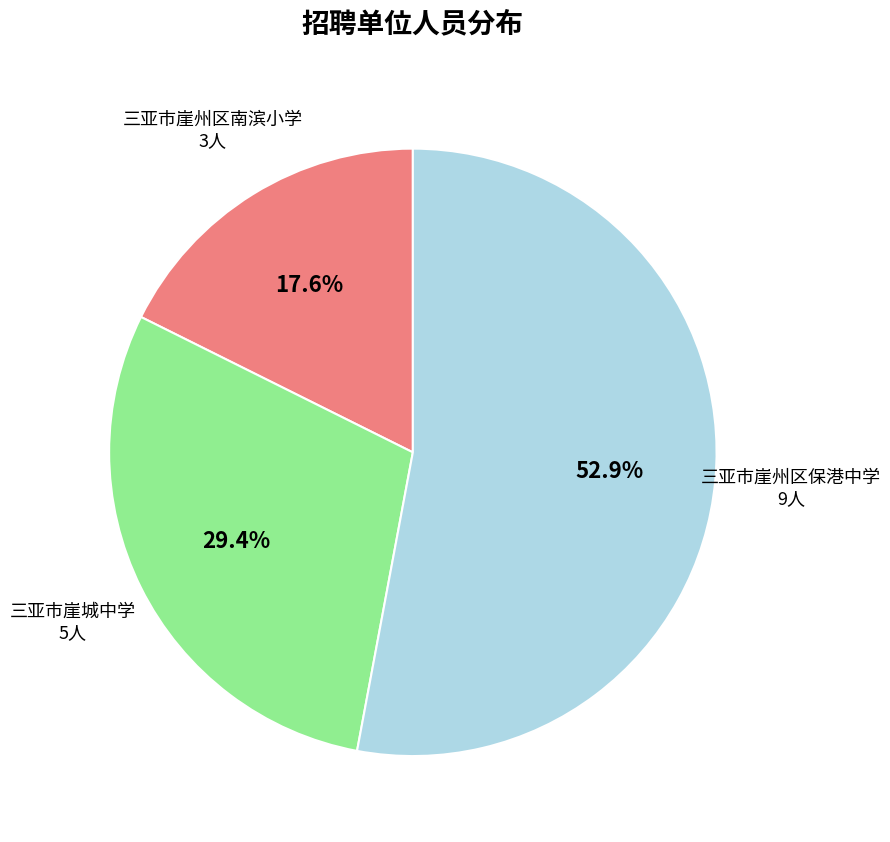

Is there a majority slice in this chart?

Yes